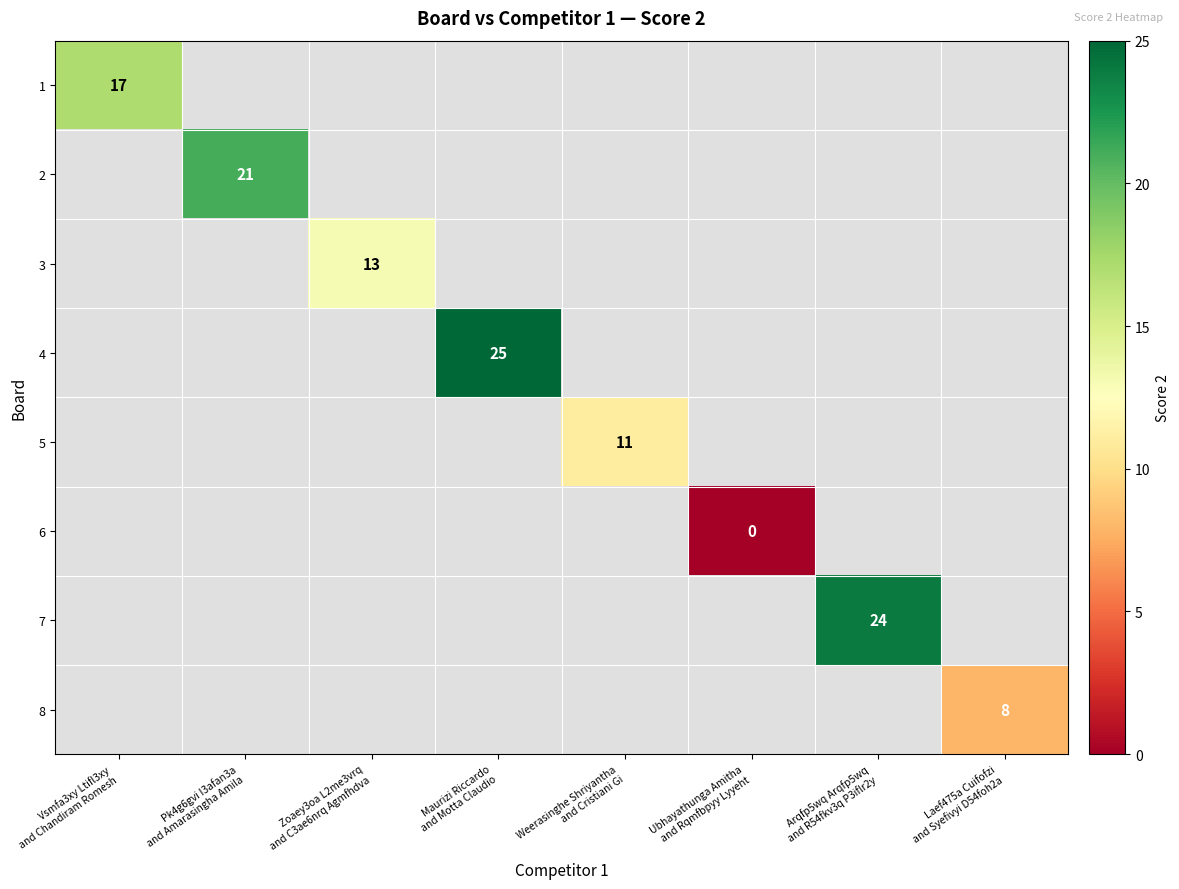

How many series are shown in this chart?

8